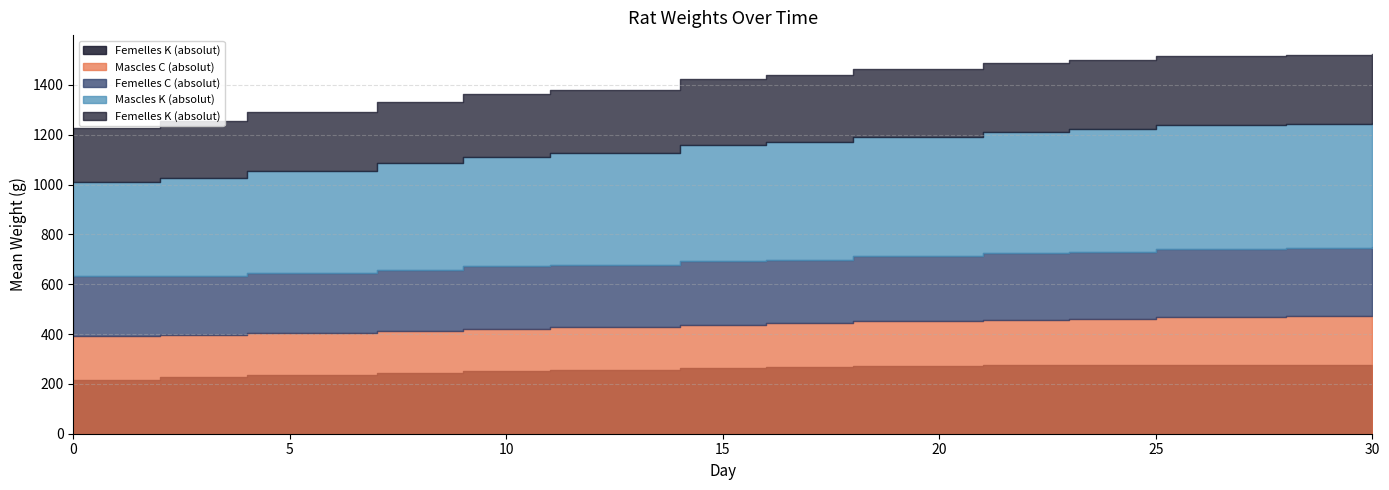

How many values in the Femelles C (absolut) series exceed 256?

8